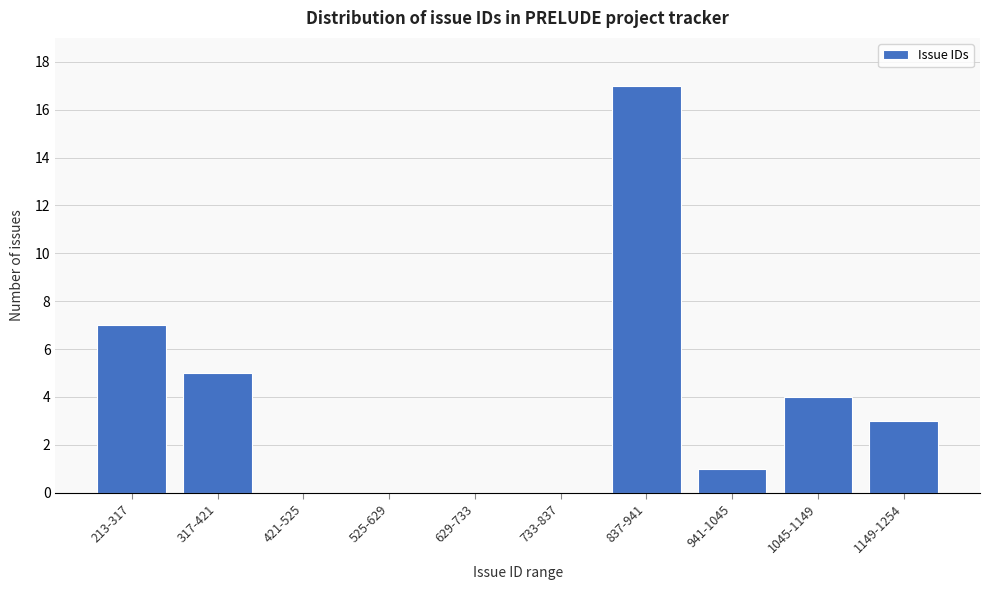

Reading left to right, what are all the values shown in this chart?

213-317=7	317-421=5	421-525=0	525-629=0	629-733=0	733-837=0	837-941=17	941-1045=1	1045-1149=4	1149-1254=3